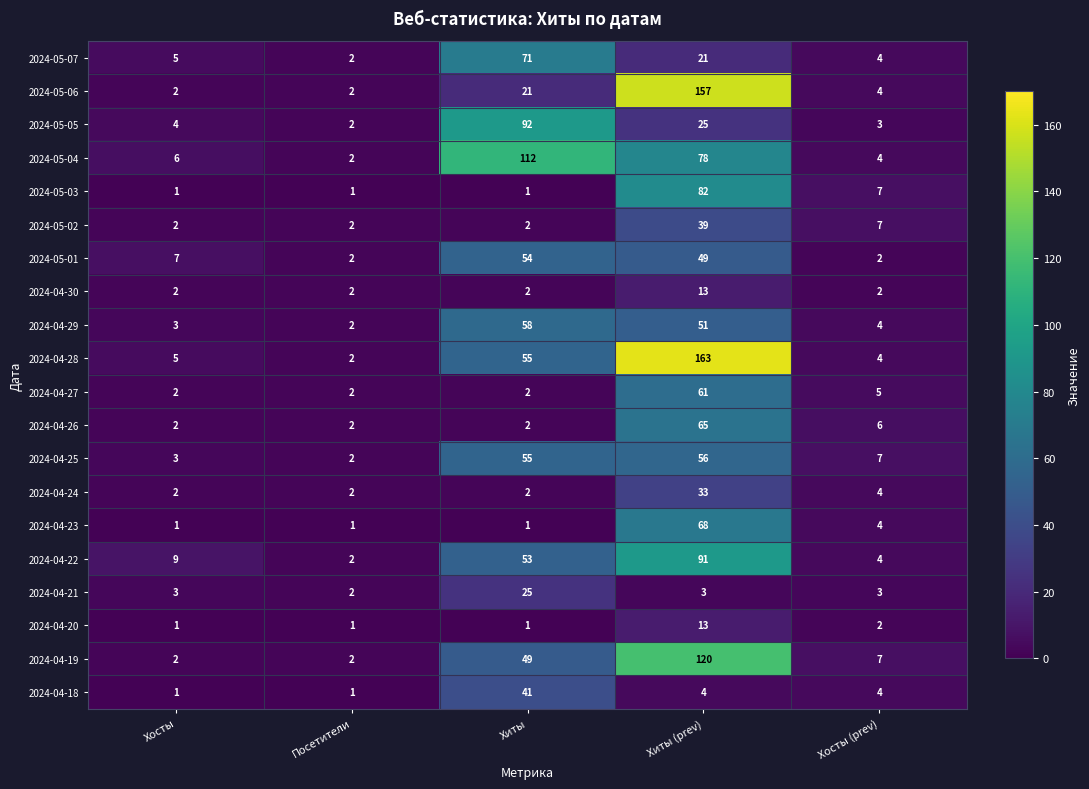

At which label does 2024-04-21 reach its minimum?

Посетители